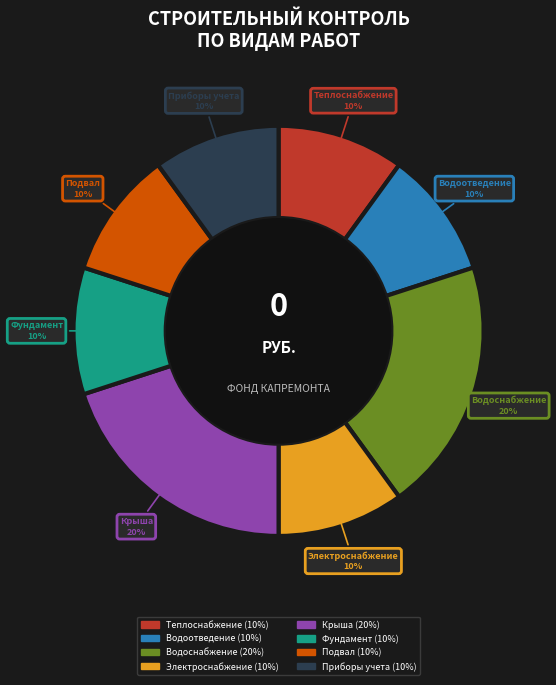

Approximately how many times larger is the value at Подвал compared to Теплоснабжение?

1.0